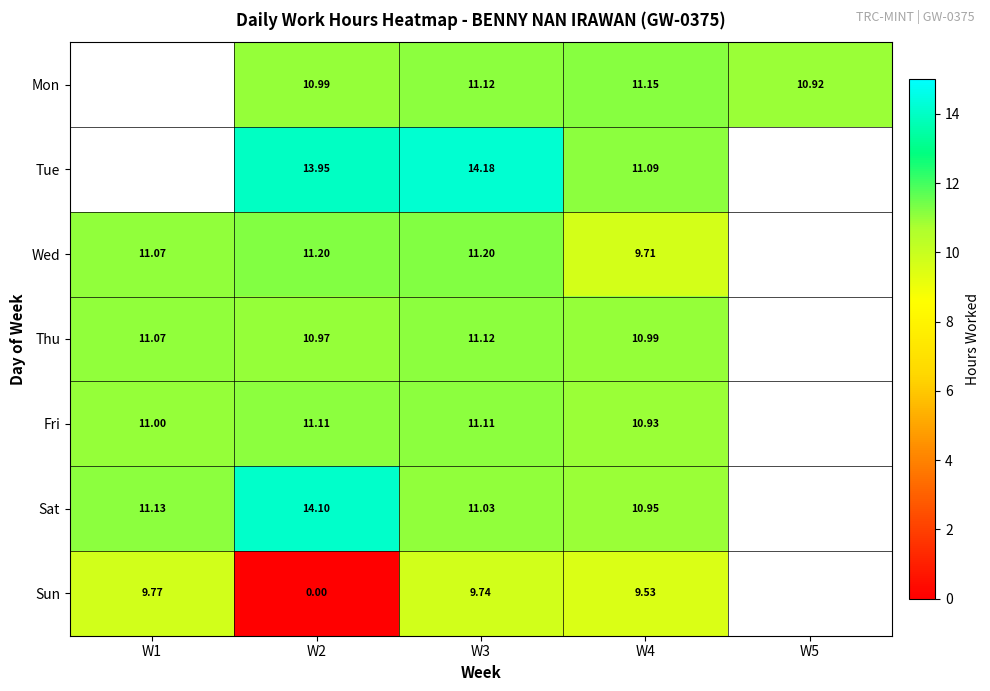

Is the value of Sat at W3 greater than the value of Sun at W4?

Yes